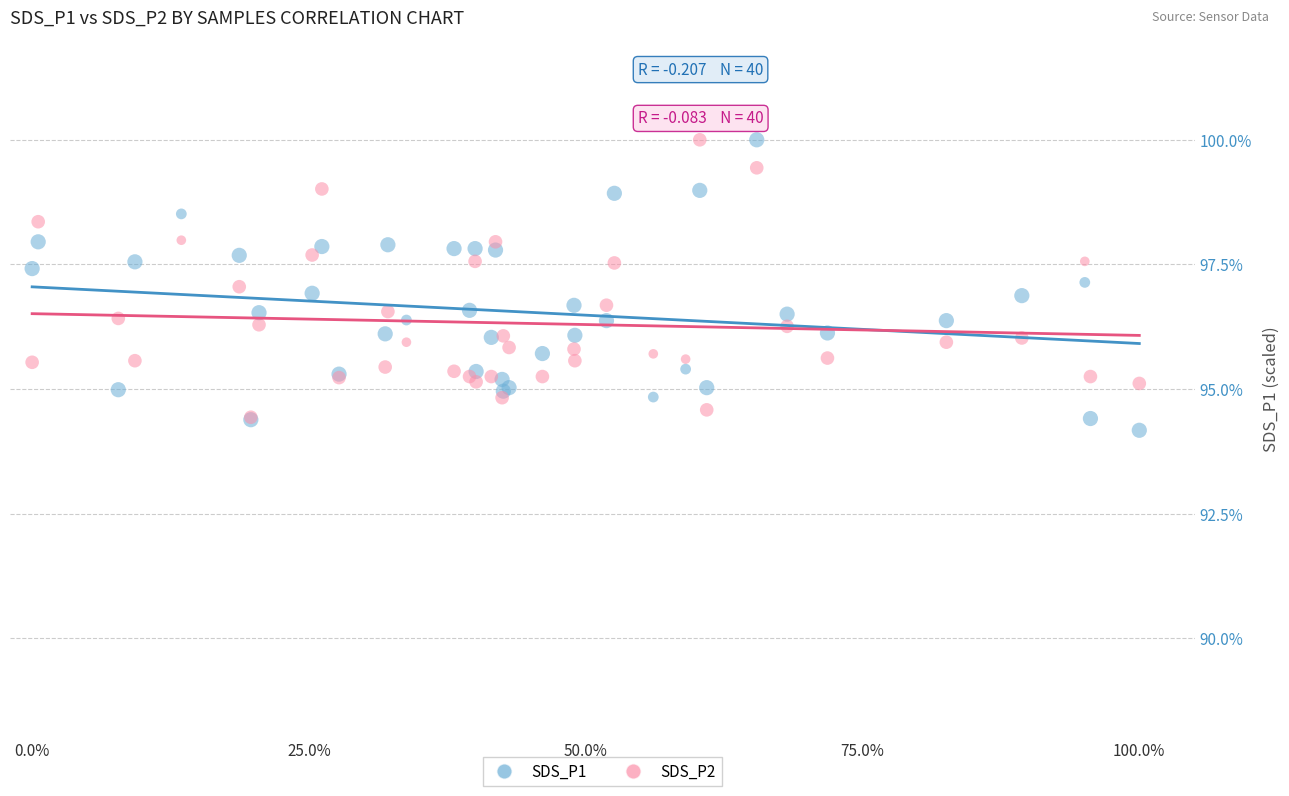

What are all the series names shown in the legend?

SDS_P1, SDS_P2